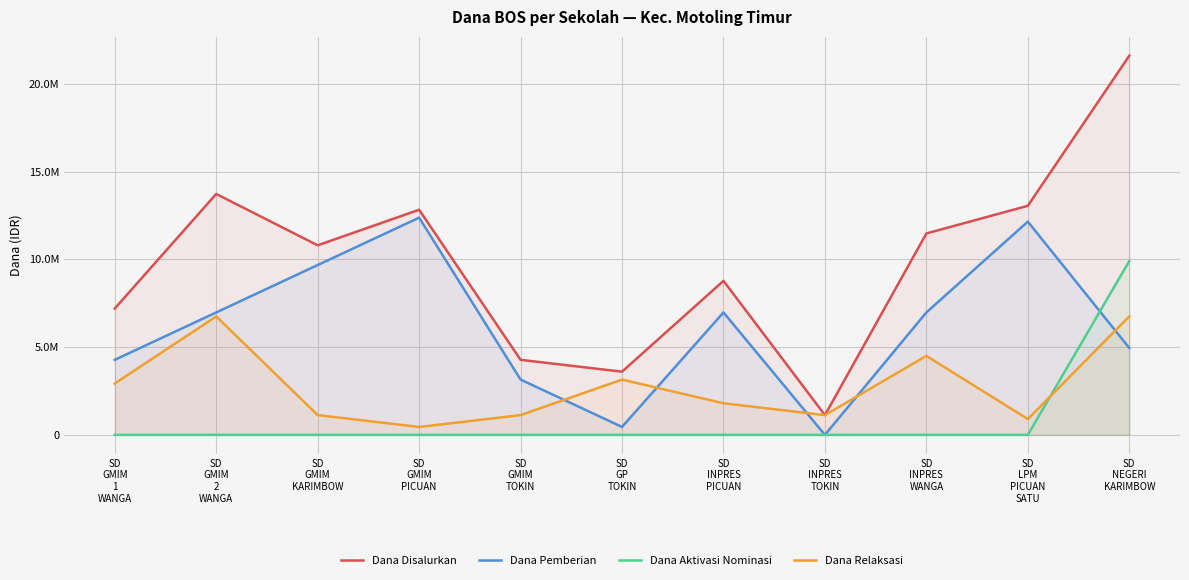

Reading right to left, extract all data points from this chart.

Dana Disalurkan: SD
NEGERI
KARIMBOW=21600000	SD
LPM
PICUAN
SATU=13050000	SD
INPRES
WANGA=11475000	SD
INPRES
TOKIN=1125000	SD
INPRES
PICUAN=8775000	SD
GP
TOKIN=3600000	SD
GMIM
TOKIN=4275000	SD
GMIM
PICUAN=12825000	SD
GMIM
KARIMBOW=10800000	SD
GMIM
2
WANGA=13725000	SD
GMIM
1
WANGA=7200000
Dana Pemberian: SD
NEGERI
KARIMBOW=4950000	SD
LPM
PICUAN
SATU=12150000	SD
INPRES
WANGA=6975000	SD
INPRES
TOKIN=0	SD
INPRES
PICUAN=6975000	SD
GP
TOKIN=450000	SD
GMIM
TOKIN=3150000	SD
GMIM
PICUAN=12375000	SD
GMIM
KARIMBOW=9675000	SD
GMIM
2
WANGA=6975000	SD
GMIM
1
WANGA=4275000
Dana Aktivasi Nominasi: SD
NEGERI
KARIMBOW=9900000	SD
LPM
PICUAN
SATU=0	SD
INPRES
WANGA=0	SD
INPRES
TOKIN=0	SD
INPRES
PICUAN=0	SD
GP
TOKIN=0	SD
GMIM
TOKIN=0	SD
GMIM
PICUAN=0	SD
GMIM
KARIMBOW=0	SD
GMIM
2
WANGA=0	SD
GMIM
1
WANGA=0
Dana Relaksasi: SD
NEGERI
KARIMBOW=6750000	SD
LPM
PICUAN
SATU=900000	SD
INPRES
WANGA=4500000	SD
INPRES
TOKIN=1125000	SD
INPRES
PICUAN=1800000	SD
GP
TOKIN=3150000	SD
GMIM
TOKIN=1125000	SD
GMIM
PICUAN=450000	SD
GMIM
KARIMBOW=1125000	SD
GMIM
2
WANGA=6750000	SD
GMIM
1
WANGA=2925000